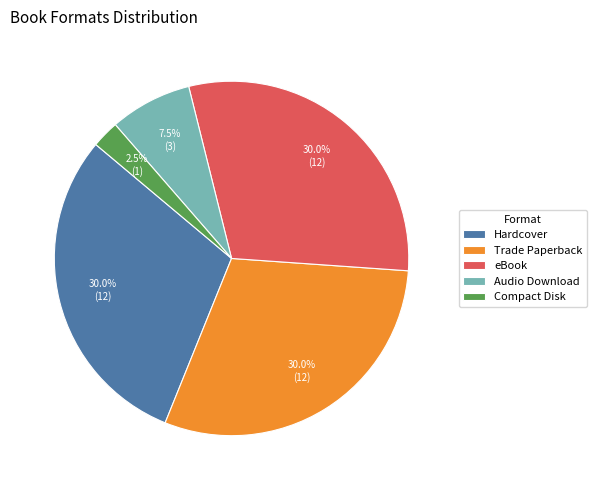

Does Hardcover account for over 50% of the chart?

No